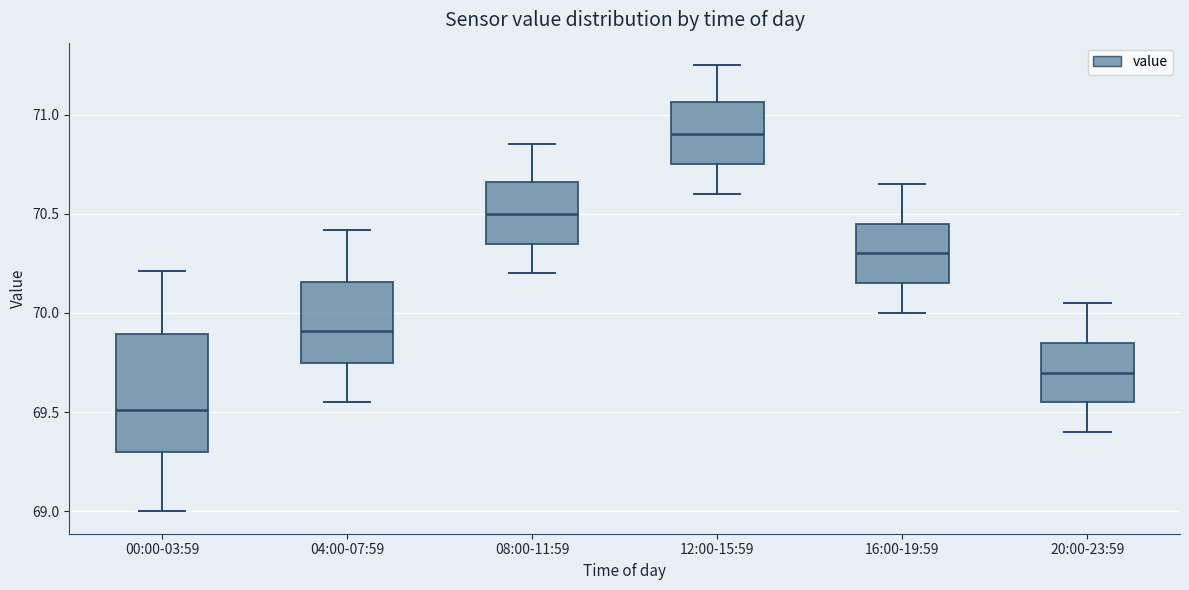

Which box has the highest median line?

12:00-15:59